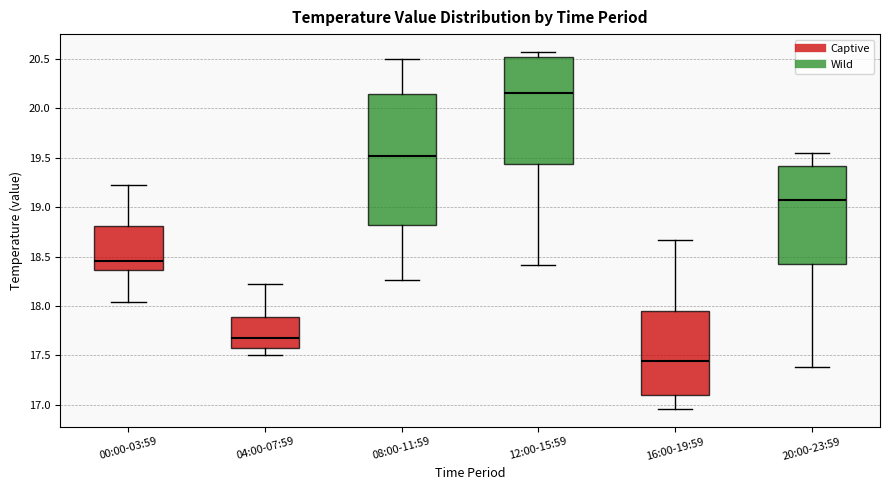

Reading left to right, transcribe this box plot: for each box, give where its median line is, the range the box spans, and where its two whiskers end, as read against the y-axis. The values are not printed on the chart, so give them approximately, as read against the axis.

00:00-03:59: median 18.45, box 18.35 to 18.80, whiskers 18.05 to 19.20
04:00-07:59: median 17.70, box 17.60 to 17.90, whiskers 17.50 to 18.20
08:00-11:59: median 19.50, box 18.80 to 20.15, whiskers 18.25 to 20.50
12:00-15:59: median 20.15, box 19.45 to 20.50, whiskers 18.40 to 20.55
16:00-19:59: median 17.45, box 17.10 to 17.95, whiskers 16.95 to 18.65
20:00-23:59: median 19.10, box 18.40 to 19.40, whiskers 17.40 to 19.55